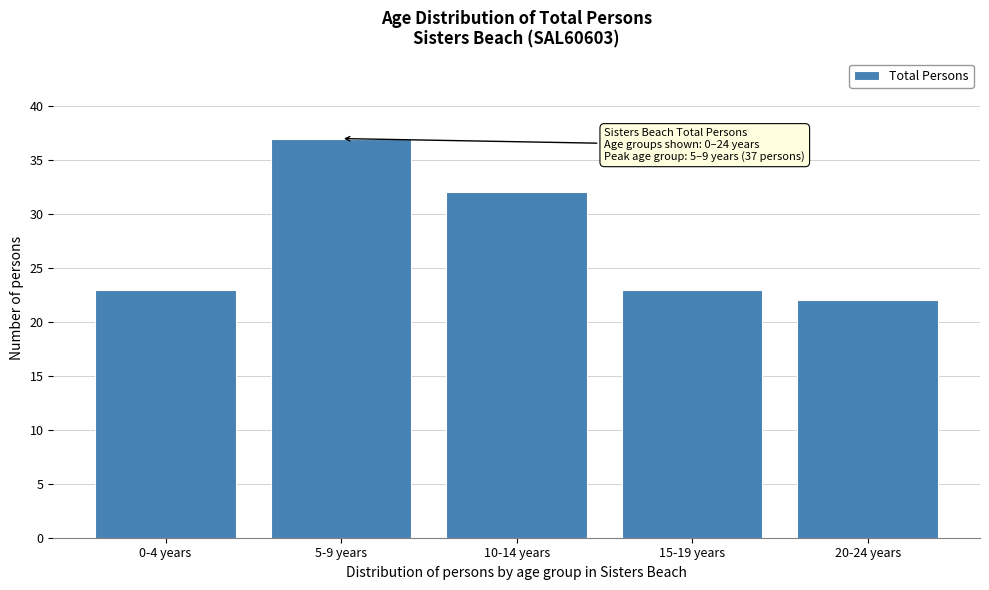

Reading right to left, extract all data points from this chart.

22	23	32	37	23